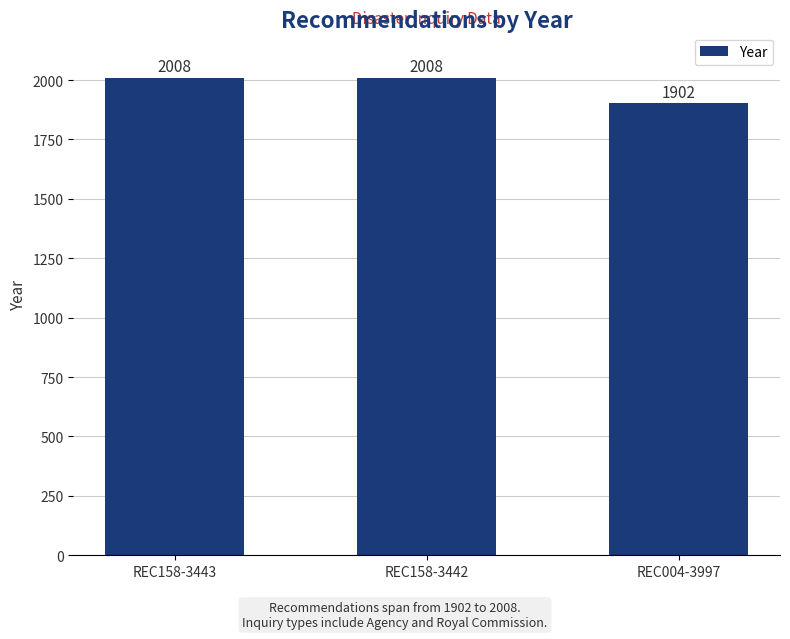

What is the value of the 2nd bar from the left?

2008